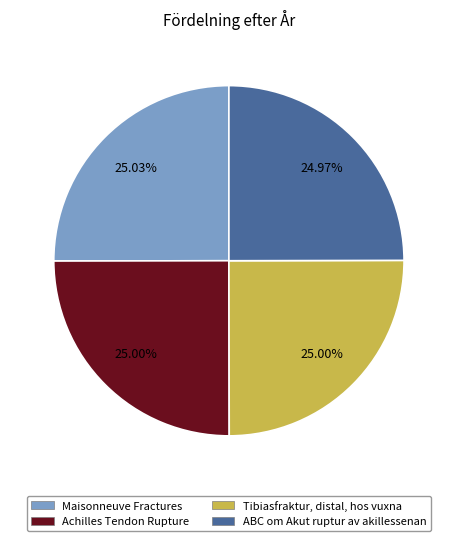

To the nearest percent, what is the combined percentage of Achilles Tendon Rupture and ABC om Akut ruptur av akillessenan?

50%